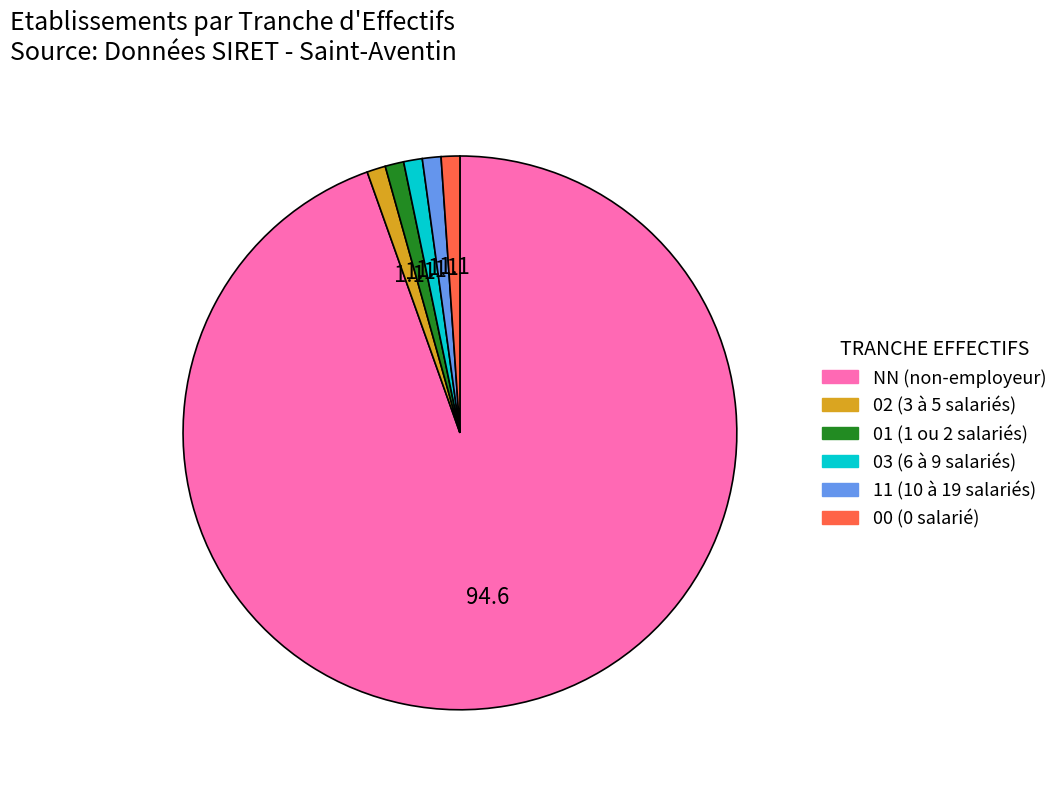

Is there any slice that represents more than half of the pie?

Yes